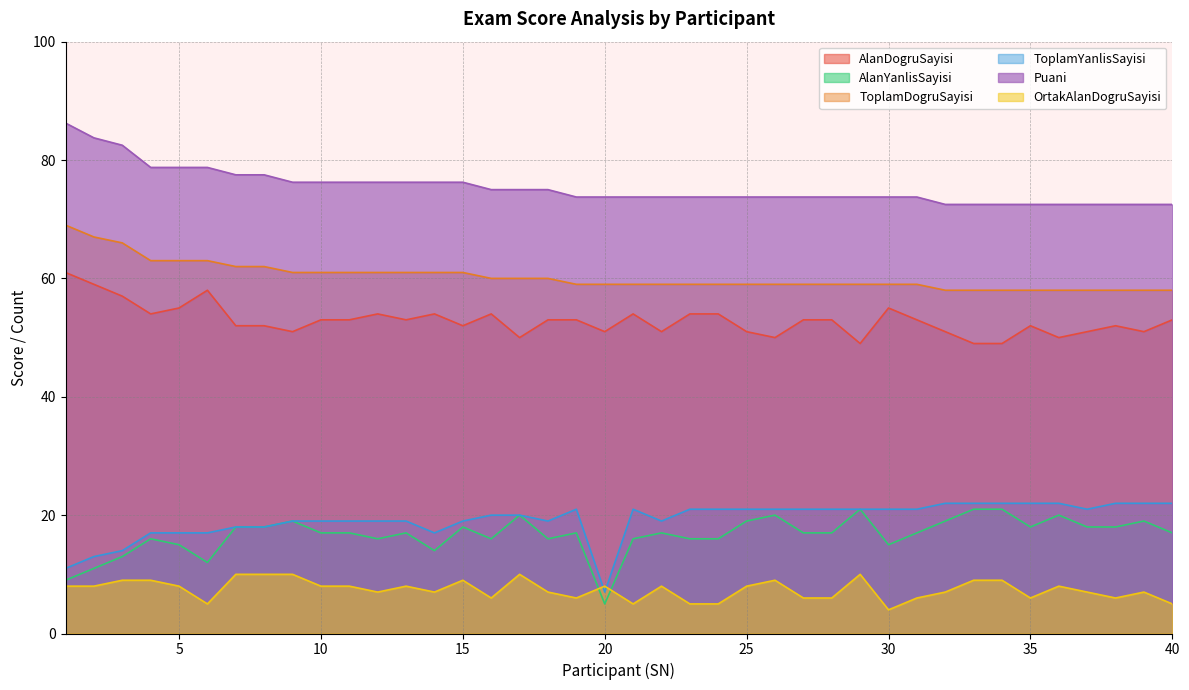

Where is the first local minimum for AlanDogruSayisi?

4